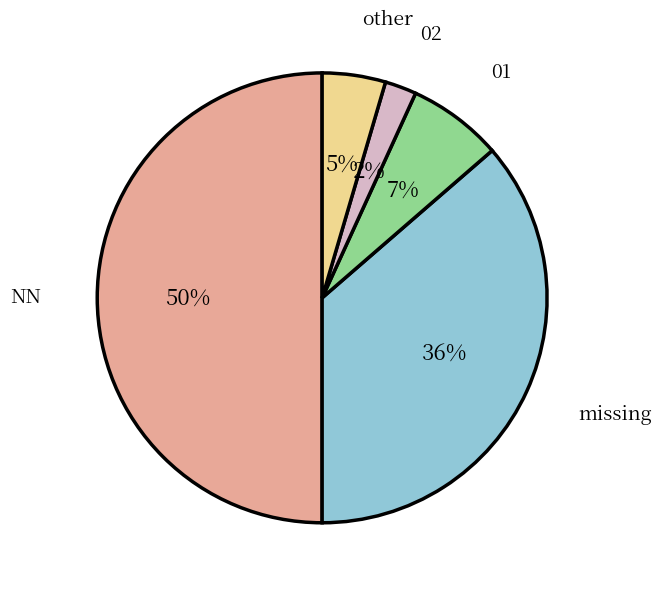

Which category has the smallest portion of the pie?

02